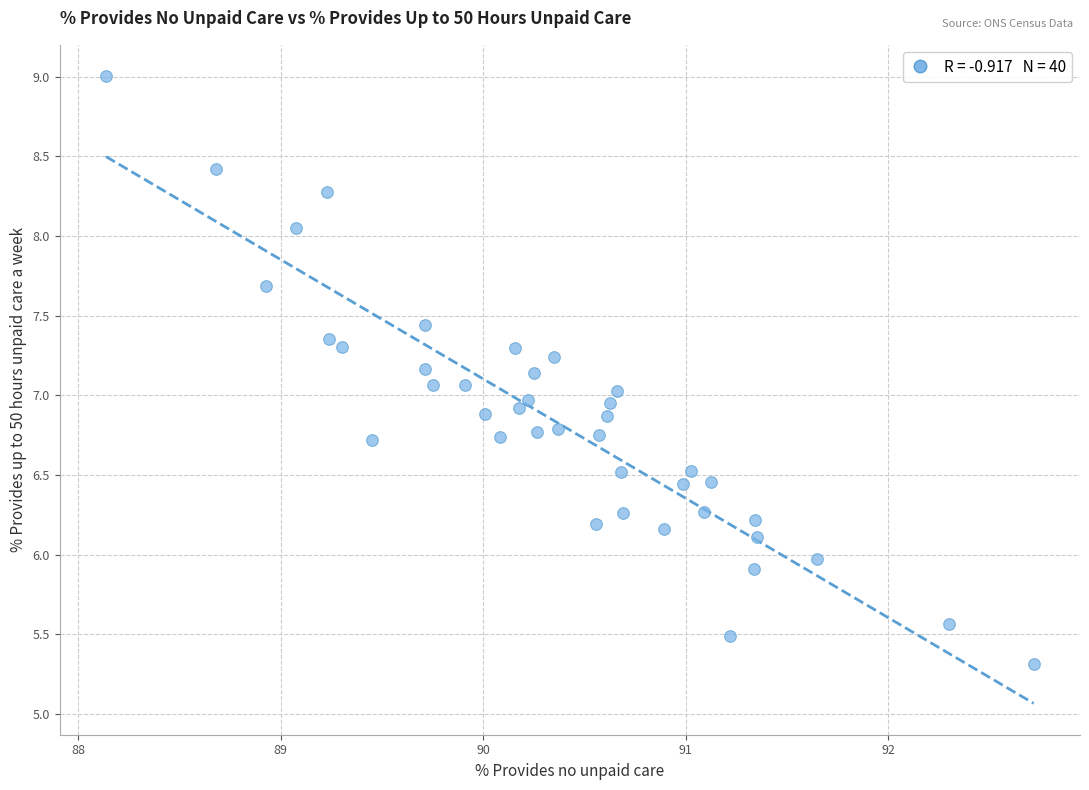

What is the range of Y values (max minus min)?

3.7